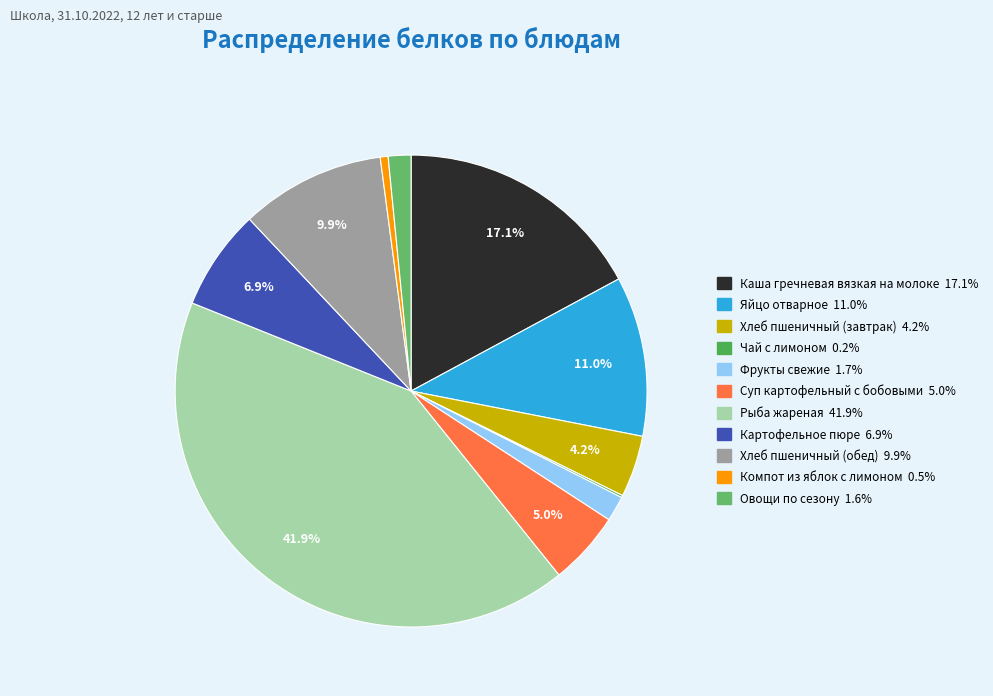

To the nearest percent, what portion does Каша гречневая вязкая на молоке represent?

17%